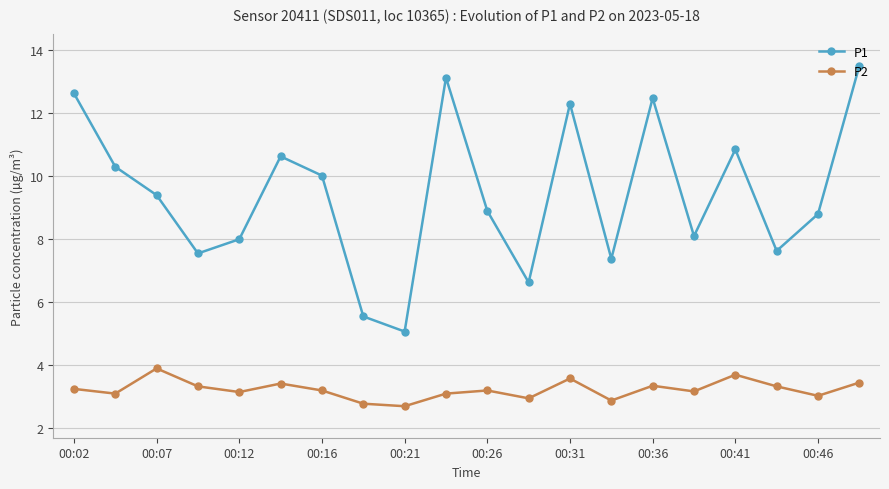

How many interior local peaks does the P2 series have?

6